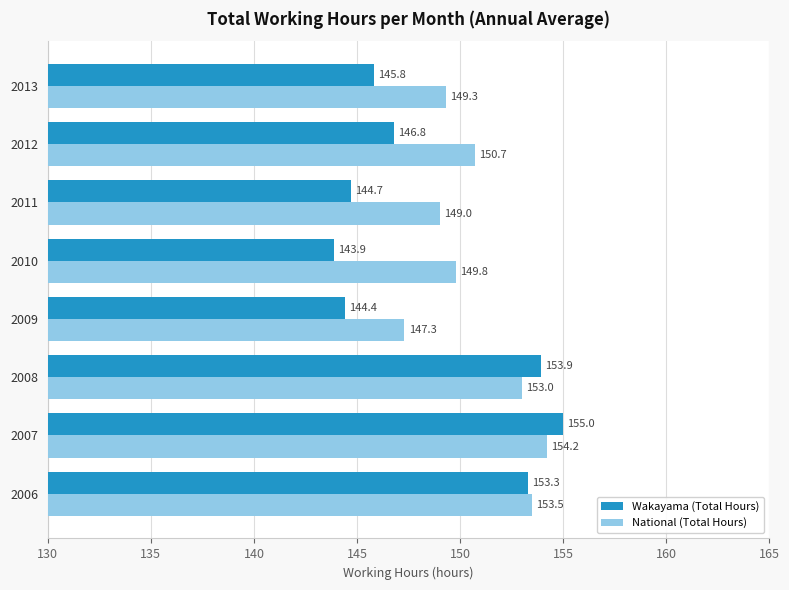

Is the value of National (Total Hours) at 2007 greater than the value of Wakayama (Total Hours) at 2012?

Yes